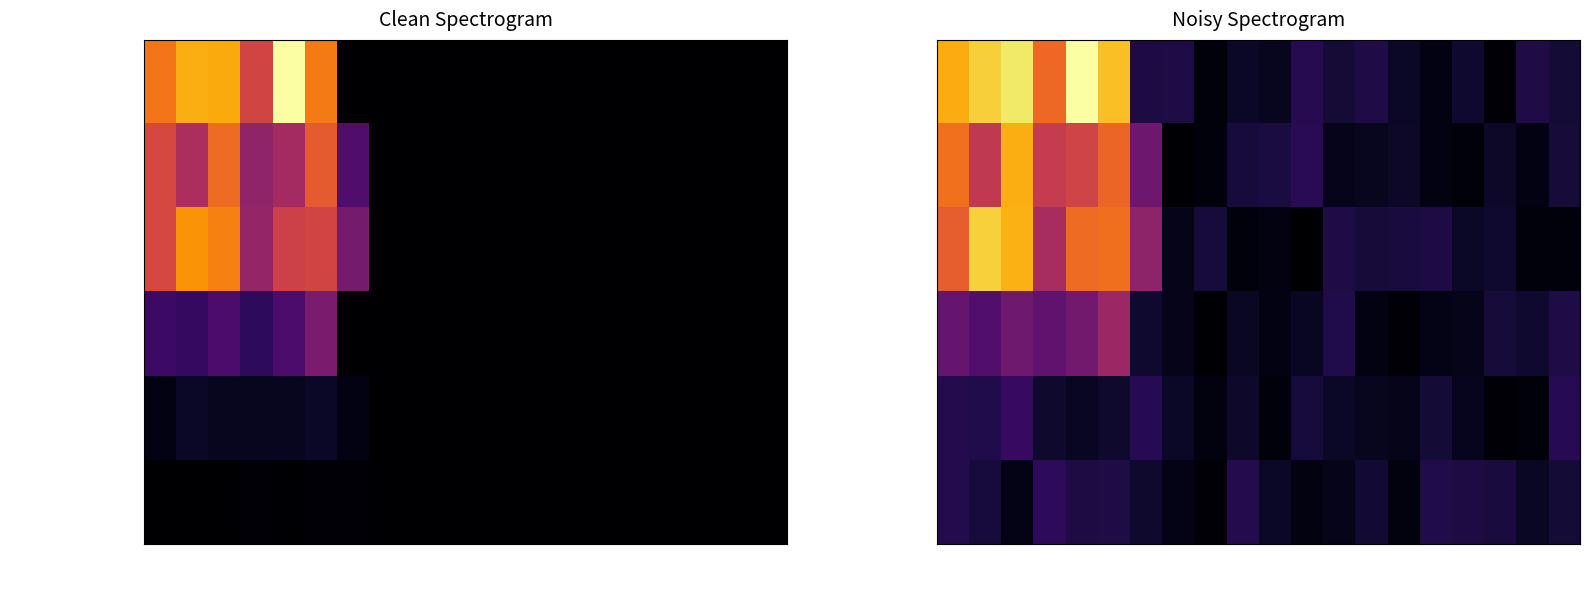

Rank the series by their maximum value, from highest to lowest.

Liberal, NDP-New Democratic Party, Bloc Québécois, Conservative, Green Party, Forces et Démocratie